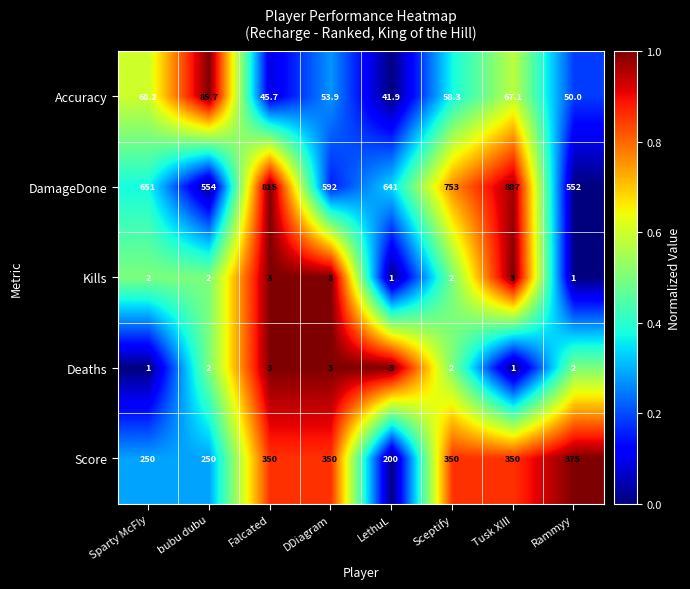

Which series has the largest total across all categories?

DamageDone